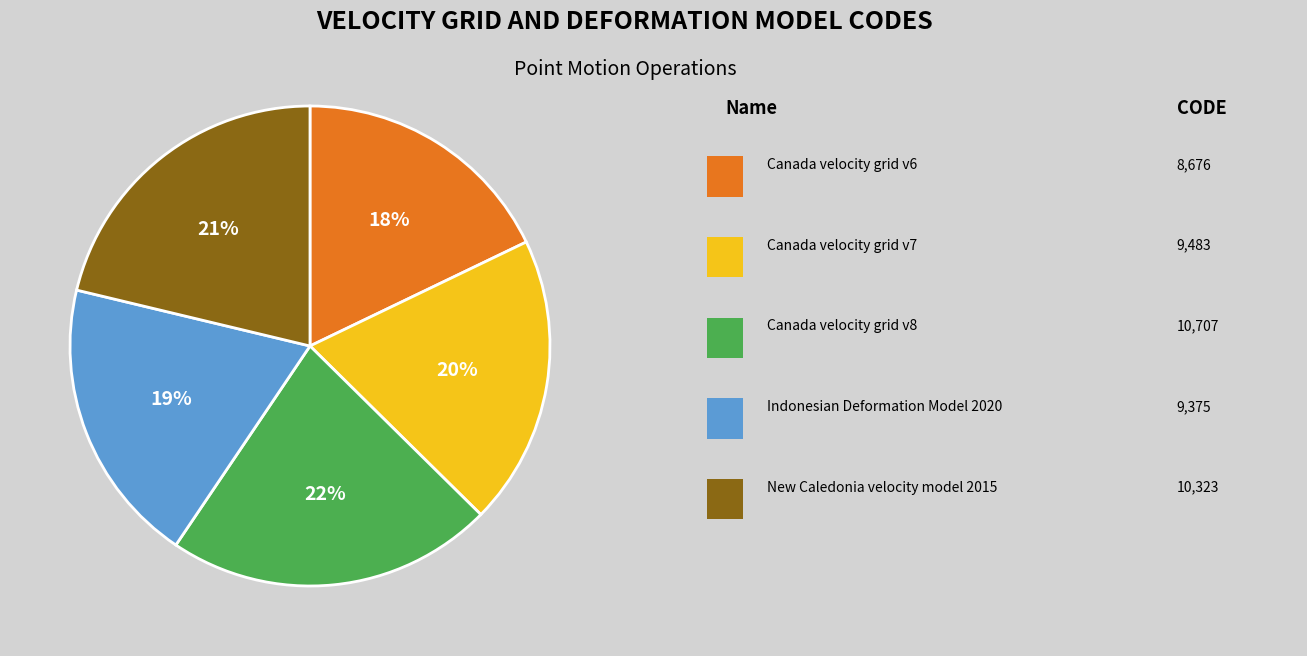

To the nearest percent, what is the difference between the largest and smallest slice percentages?

4%